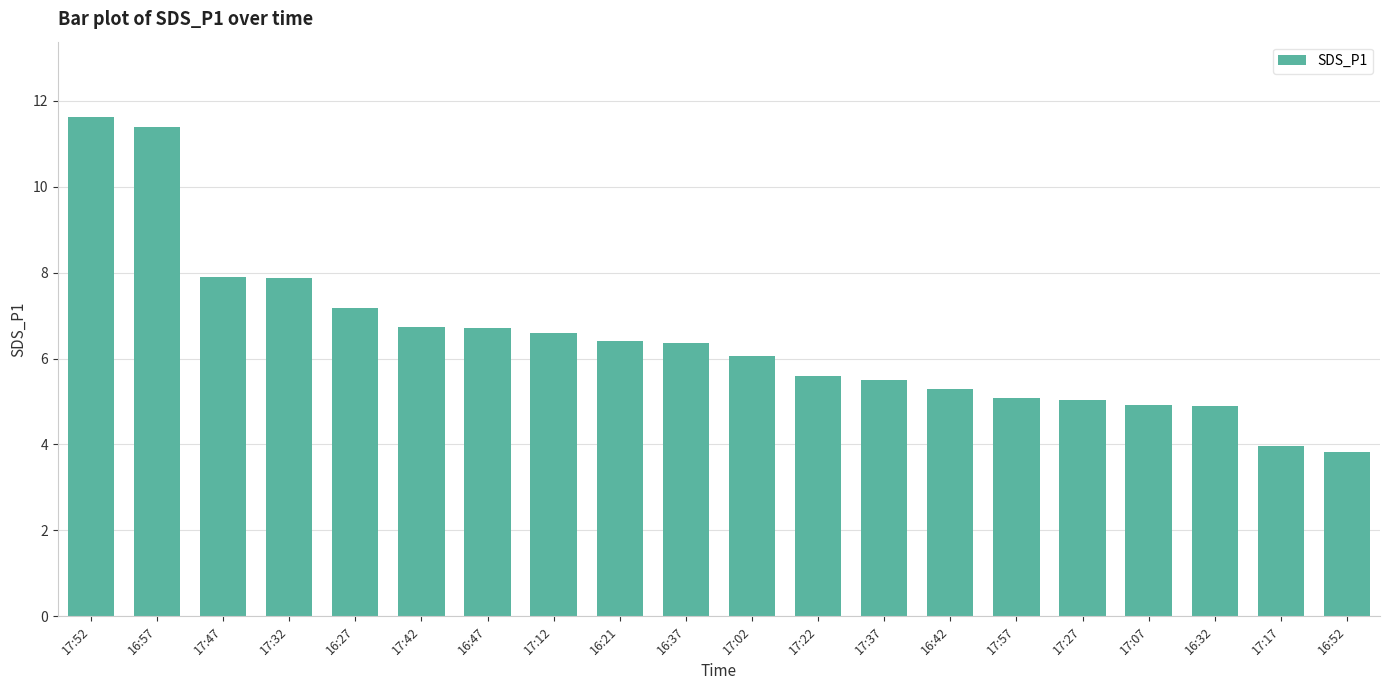

Approximately how many times larger is the value at 16:32 compared to 17:17?

1.2